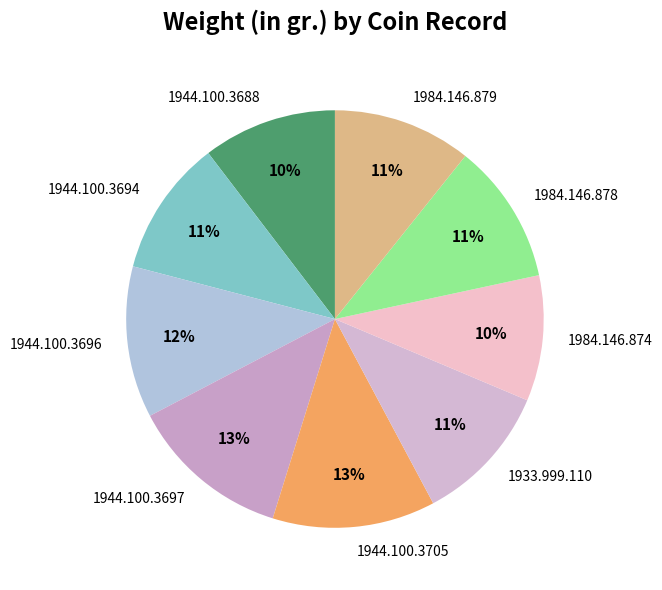

How many segments does this pie chart have?

9